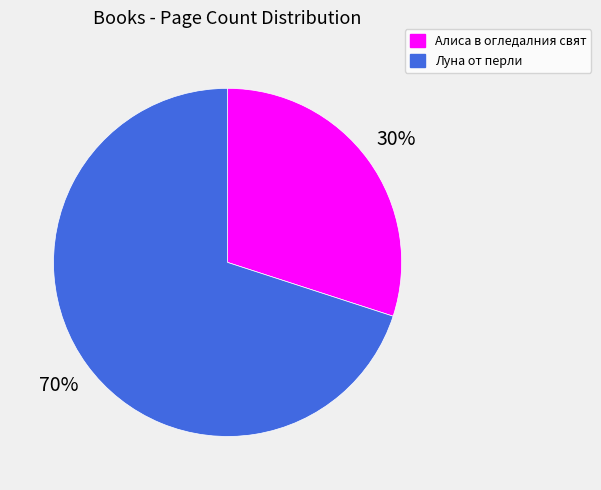

Combined, do Алиса в огледалния свят and Луна от перли account for over 50%?

Yes